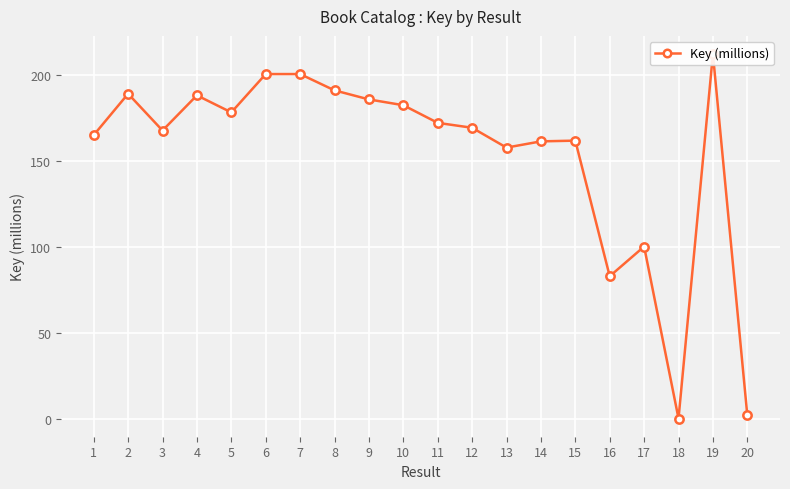

List the labels in order of value, largest first.

19, 7, 6, 8, 2, 4, 9, 10, 5, 11, 12, 3, 1, 15, 14, 13, 17, 16, 20, 18